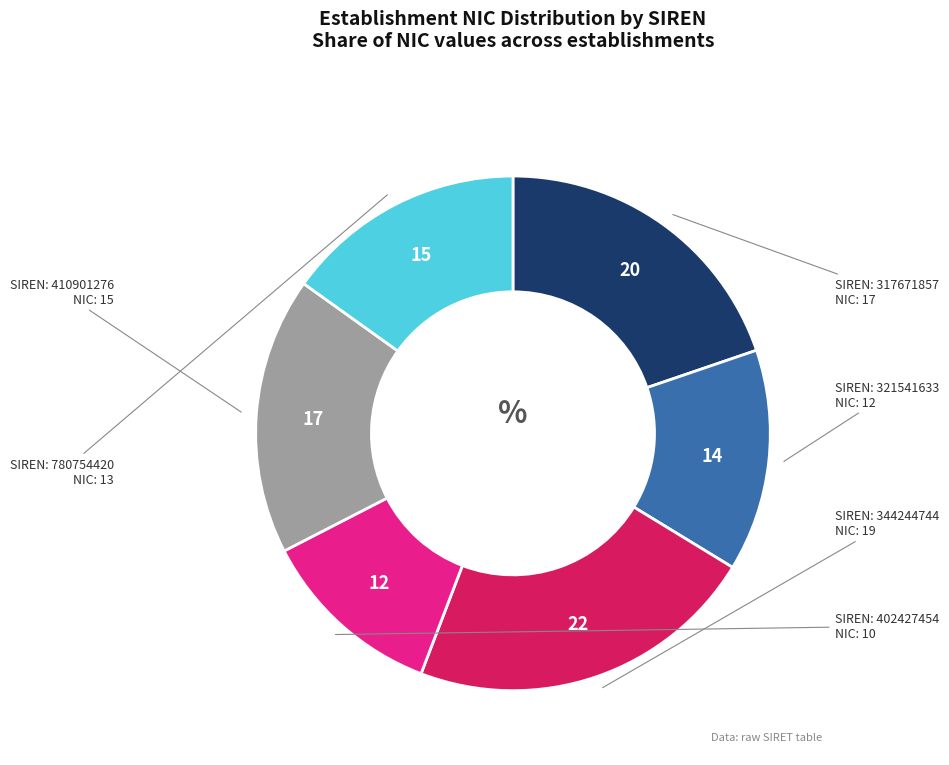

Is there a majority slice in this chart?

No